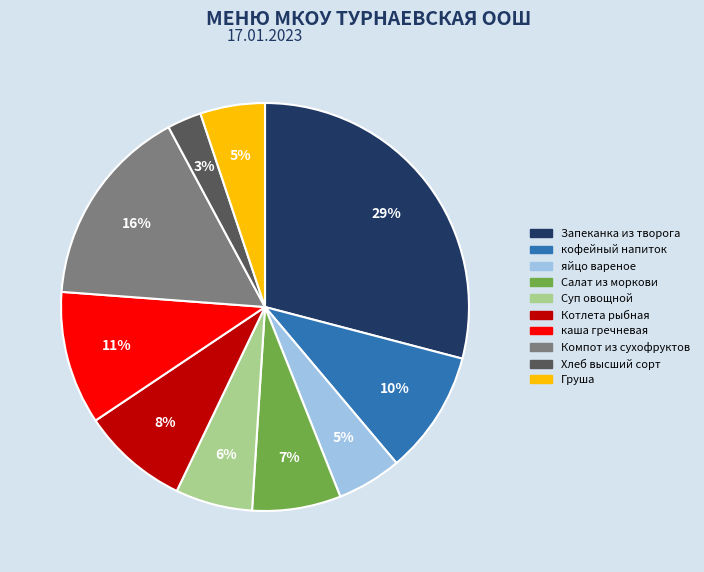

How many slices are in this pie chart?

10